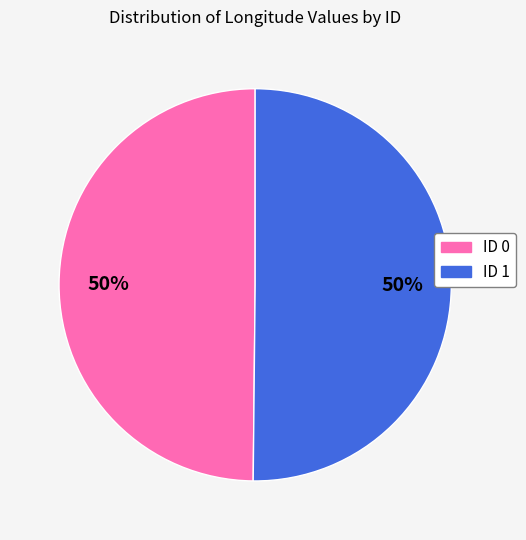

To the nearest percent, what is the average slice percentage?

50%